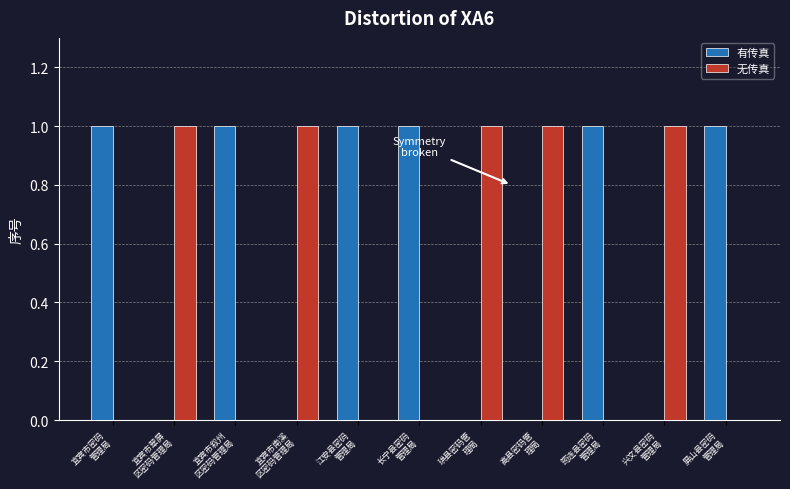

What is the greatest value displayed?

1